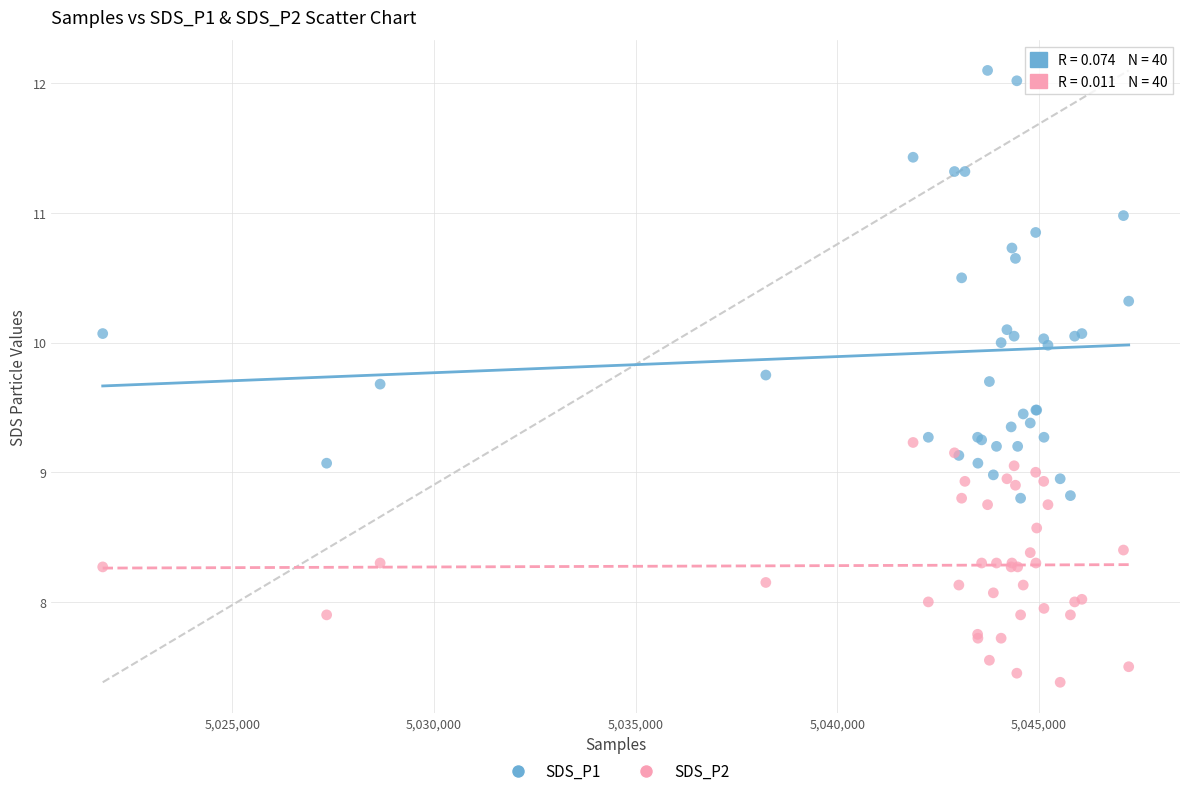

Which series has the largest Y range (max minus min)?

SDS_P1